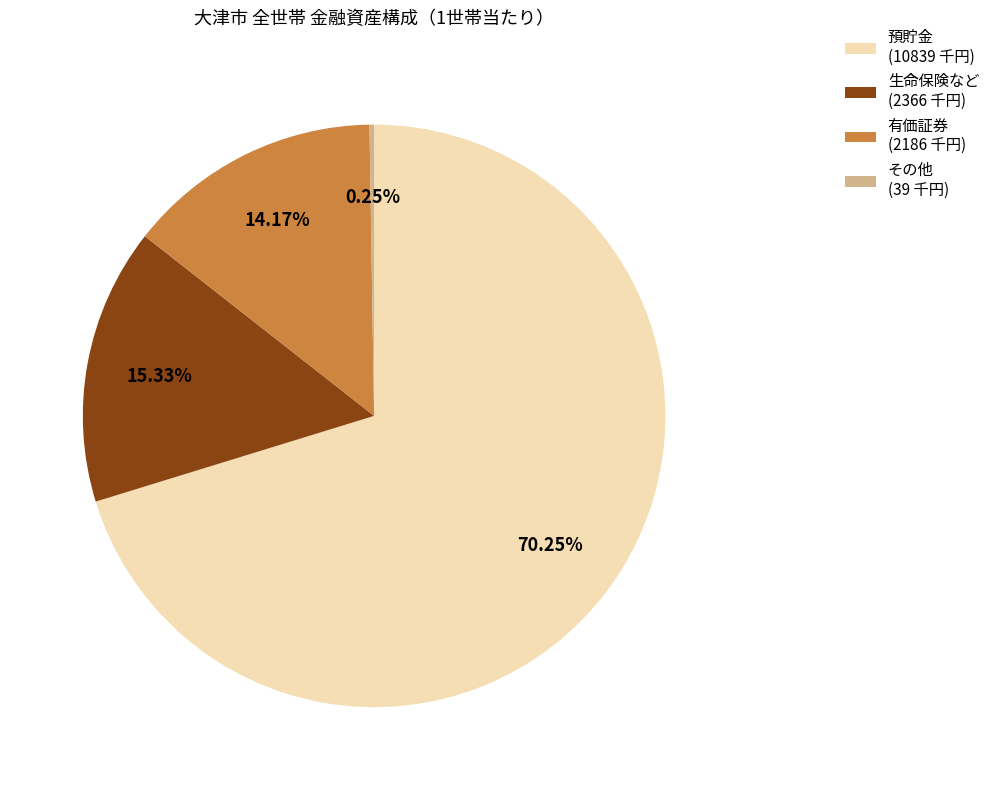

To the nearest percent, what is the difference between the 生命保険など and 預貯金 slice percentages?

55%